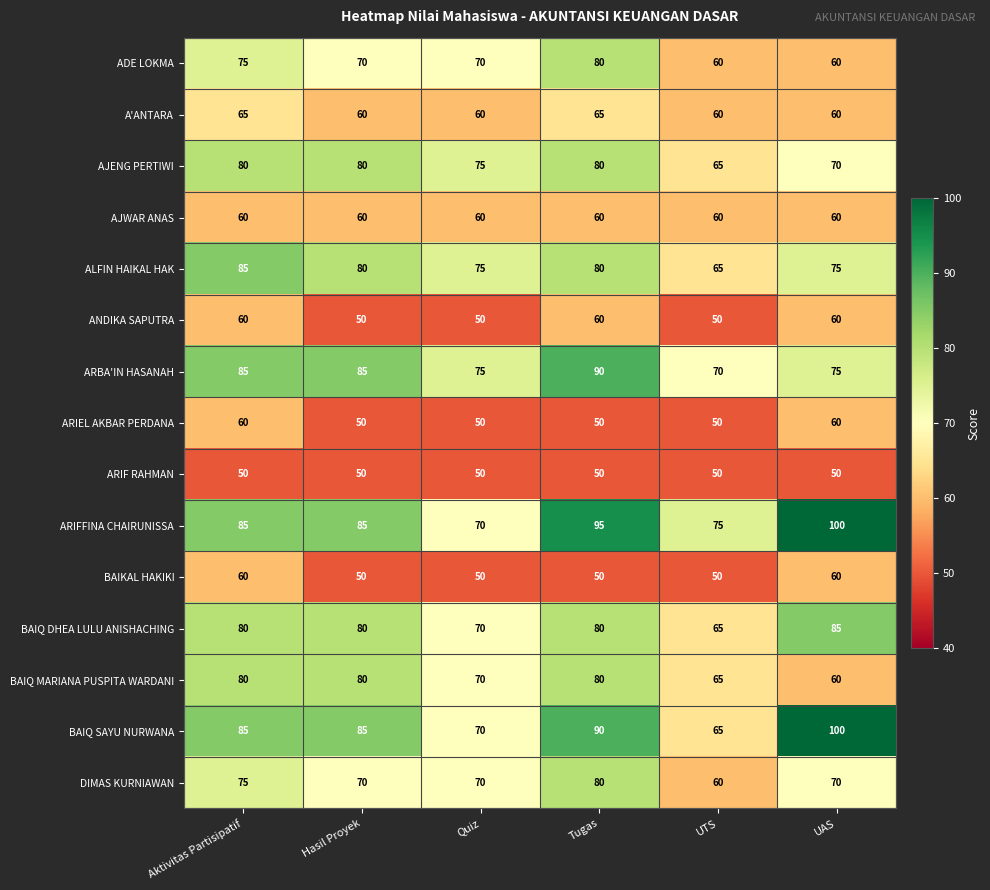

What is the sum of all ARIF RAHMAN values?

300